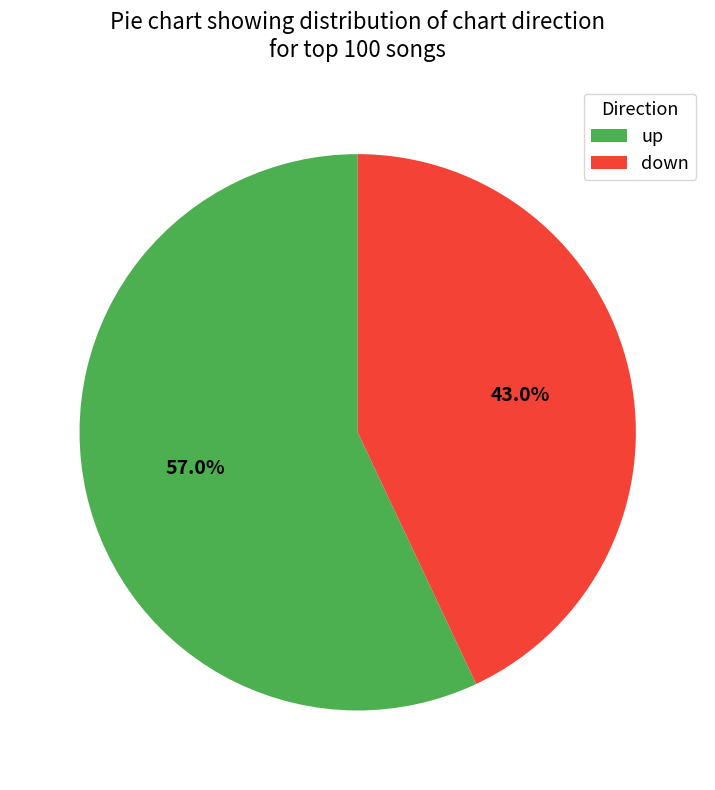

Which category has the smallest portion of the pie?

down